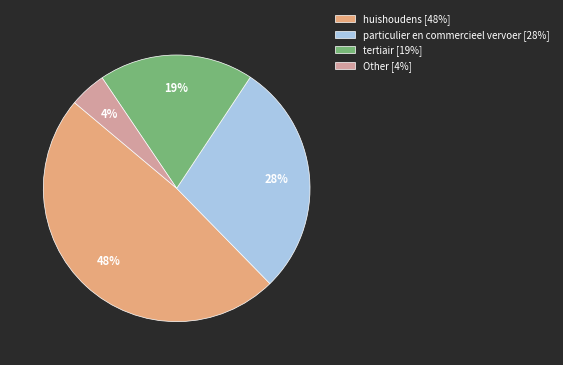

To the nearest percent, what is the difference between the largest and smallest slice percentages?

44%